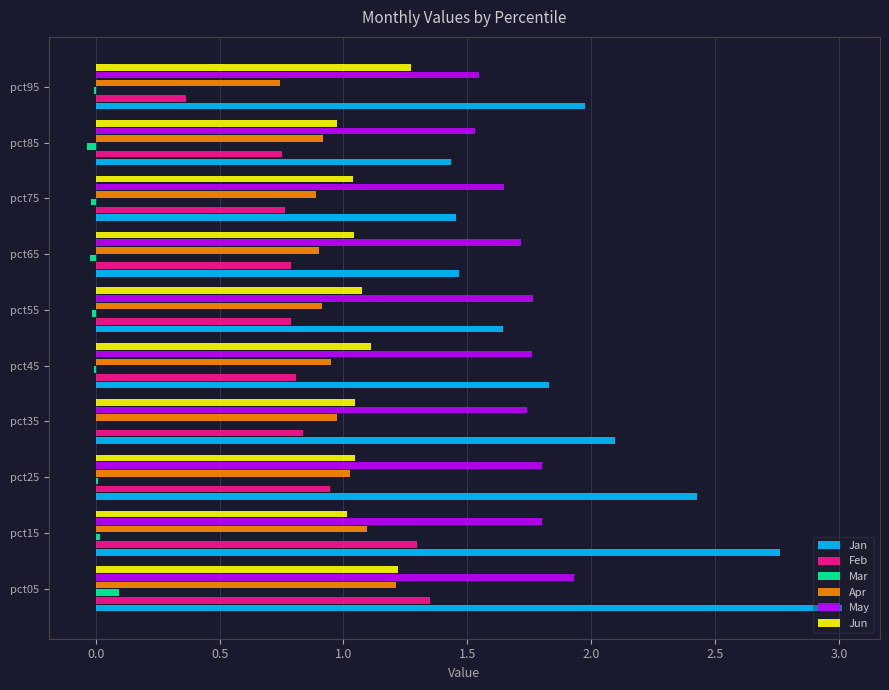

At which category does the chart reach its peak across all series?

pct05